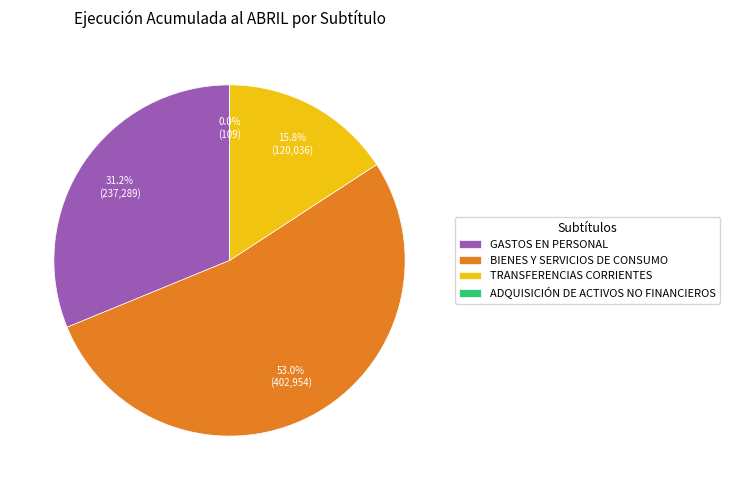

Combined, what portion of the pie is TRANSFERENCIAS CORRIENTES and BIENES Y SERVICIOS DE CONSUMO?

68.8%